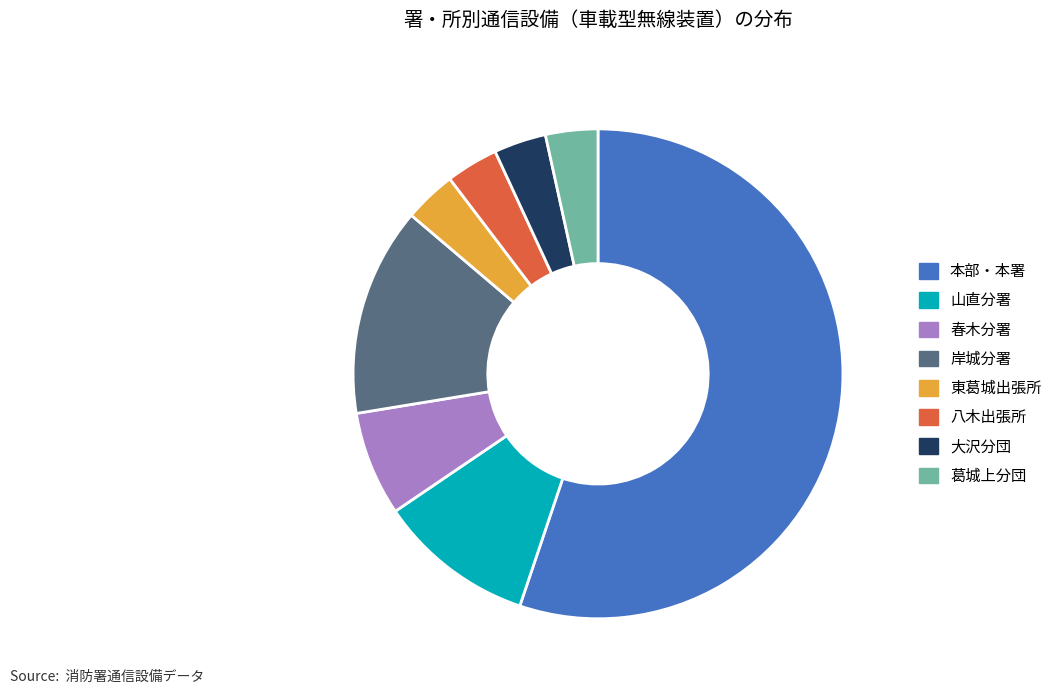

Is there a majority slice in this chart?

Yes